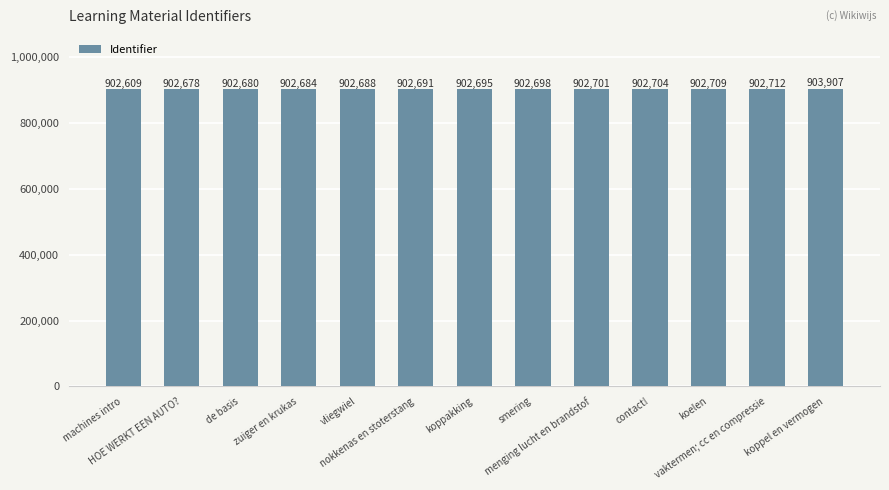

Are the bars horizontal?

No